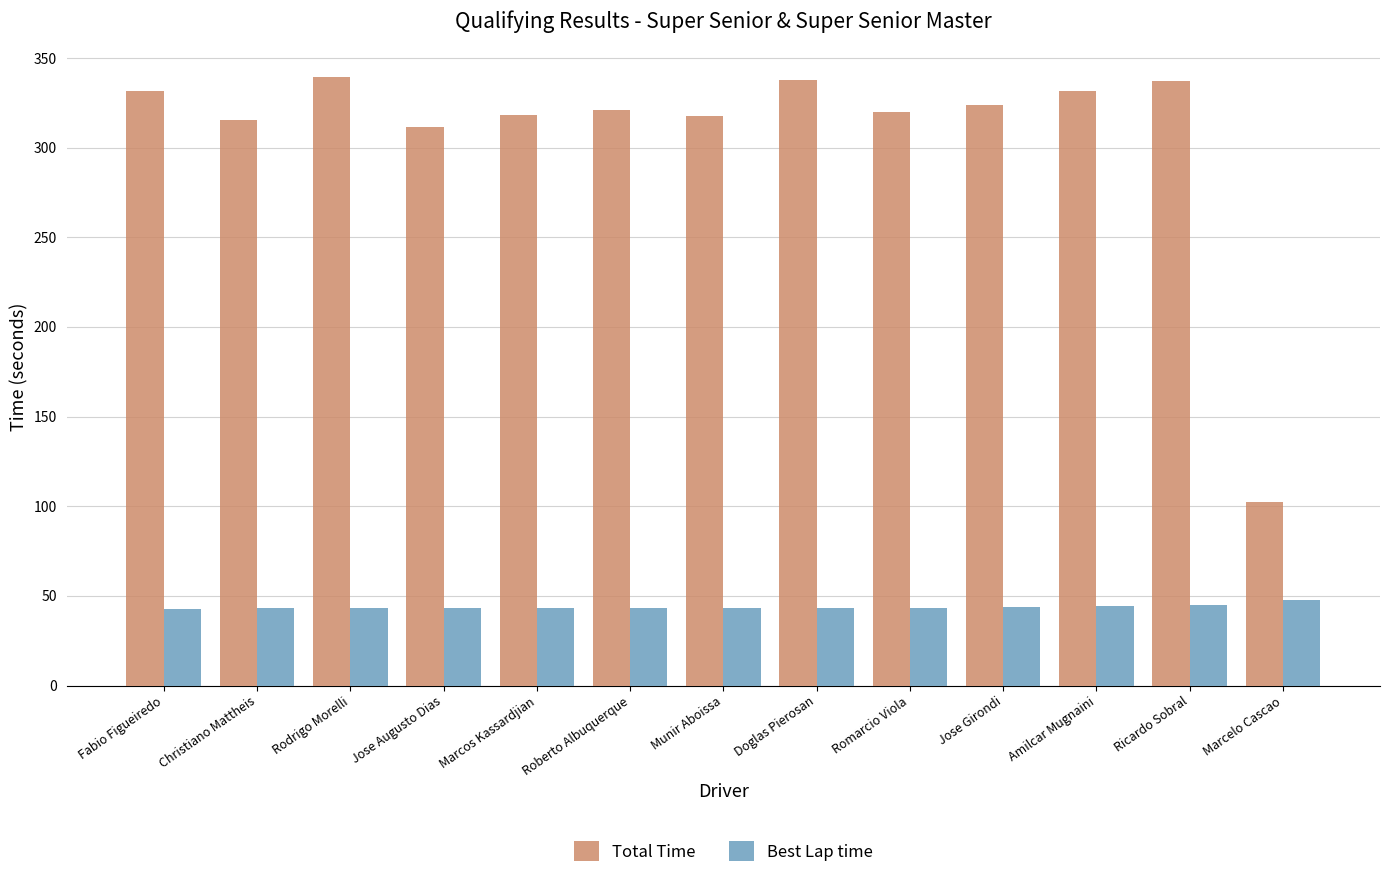

How many bars are there in each group?

2